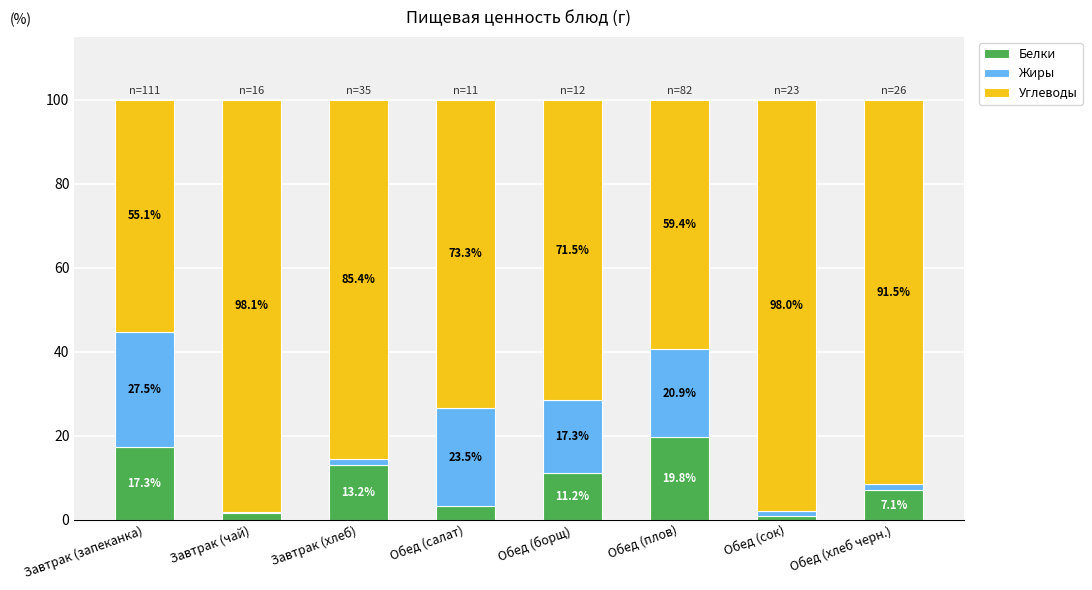

Which category has the highest value in the Белки series?

Обед (плов)